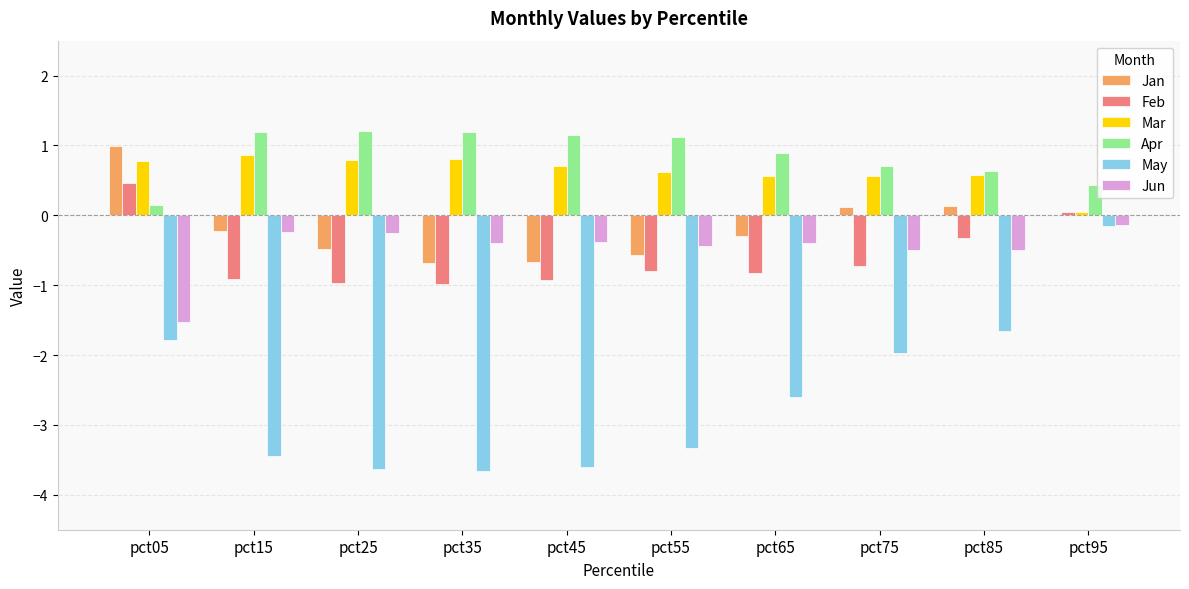

What is the greatest value displayed?

1.2